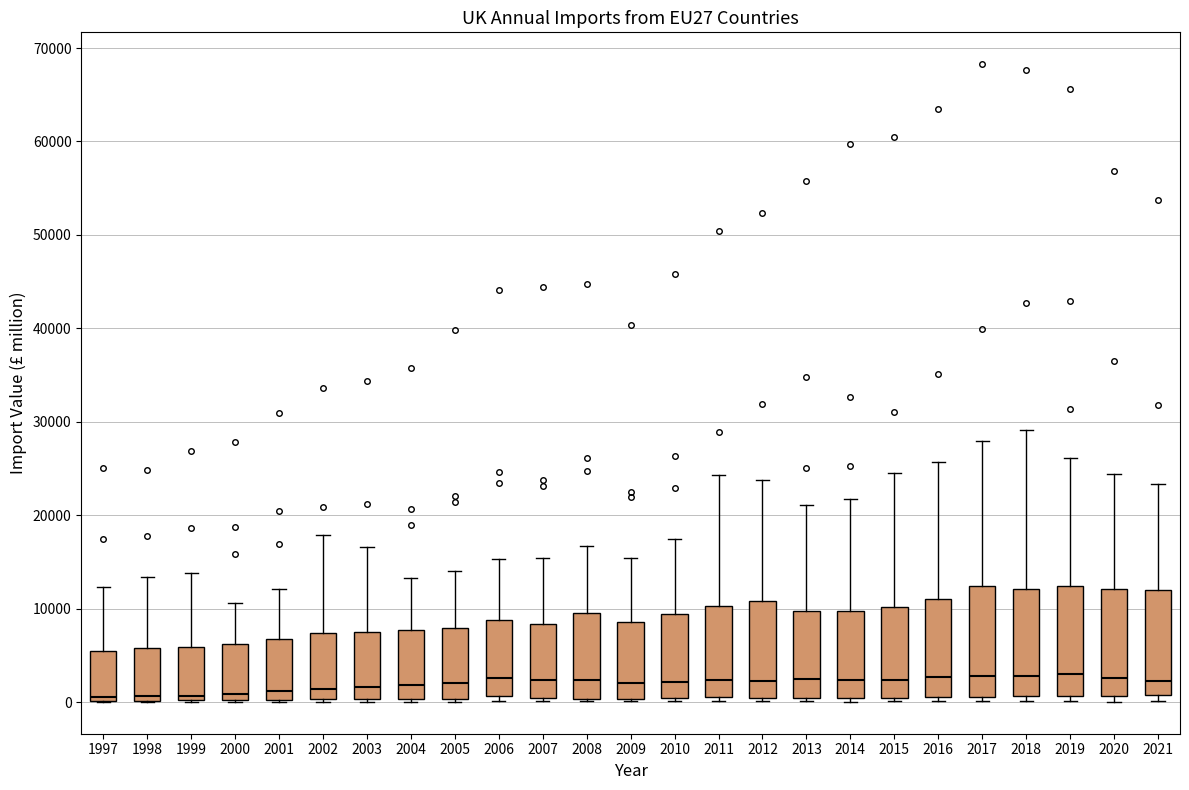

Reading left to right, read every box against the y-axis: the position of its median line, the range the box covers, and the ends of its whiskers. The values are not printed on the chart, so give them approximately, as read against the axis.

1997: median 1000, box 0 to 5000, whiskers 0 to 12000
1998: median 1000, box 0 to 6000, whiskers 0 to 13000
1999: median 1000, box 0 to 6000, whiskers 0 to 14000
2000: median 1000, box 0 to 6000, whiskers 0 to 11000
2001: median 1000, box 0 to 7000, whiskers 0 to 12000
2002: median 1000, box 0 to 7000, whiskers 0 (just below the box's lower edge) to 18000
2003: median 2000, box 0 to 7000, whiskers 0 to 17000
2004: median 2000, box 0 to 8000, whiskers 0 (just below the box's lower edge) to 13000
2005: median 2000, box 0 to 8000, whiskers 0 (just below the box's lower edge) to 14000
2006: median 3000, box 1000 to 9000, whiskers 0 to 15000
2007: median 2000, box 0 to 8000, whiskers 0 (just below the box's lower edge) to 15000
2008: median 2000, box 0 to 10000, whiskers 0 to 17000
2009: median 2000, box 0 to 9000, whiskers 0 to 15000
2010: median 2000, box 0 to 9000, whiskers 0 (just below the box's lower edge) to 17000
2011: median 2000, box 1000 to 10000, whiskers 0 to 24000
2012: median 2000, box 0 to 11000, whiskers 0 (just below the box's lower edge) to 24000
2013: median 2000, box 0 to 10000, whiskers 0 (just below the box's lower edge) to 21000
2014: median 2000, box 0 to 10000, whiskers 0 (just below the box's lower edge) to 22000
2015: median 2000, box 0 to 10000, whiskers 0 (just below the box's lower edge) to 25000
2016: median 3000, box 1000 to 11000, whiskers 0 to 26000
2017: median 3000, box 1000 to 12000, whiskers 0 to 28000
2018: median 3000, box 1000 to 12000, whiskers 0 to 29000
2019: median 3000, box 1000 to 12000, whiskers 0 to 26000
2020: median 3000, box 1000 to 12000, whiskers 0 to 24000
2021: median 2000, box 1000 to 12000, whiskers 0 to 23000